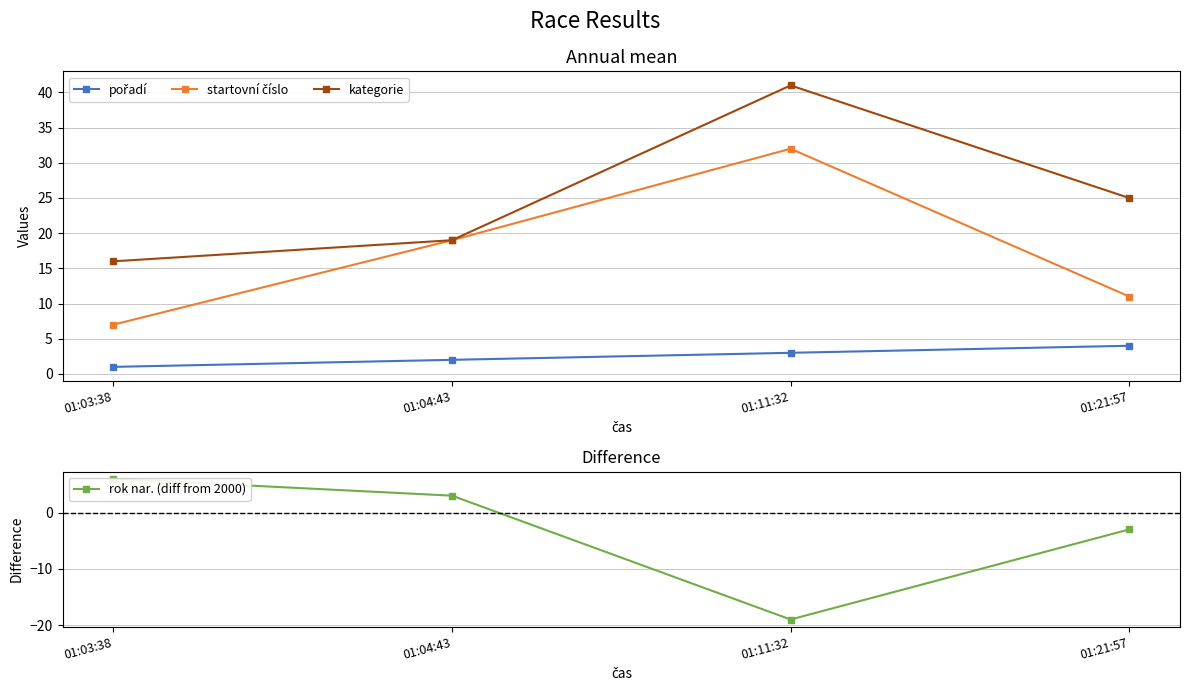

What is the average value of the rok nar. (diff from 2000) series?

-3